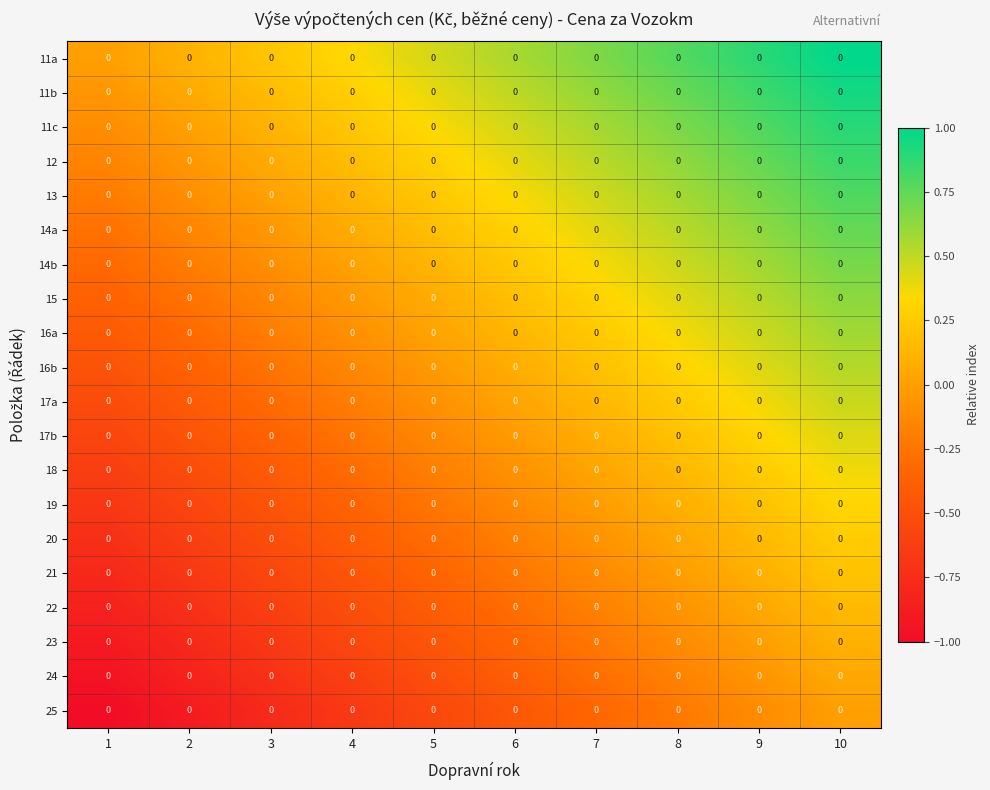

Between 1 and 2, which series saw the biggest shift?

18